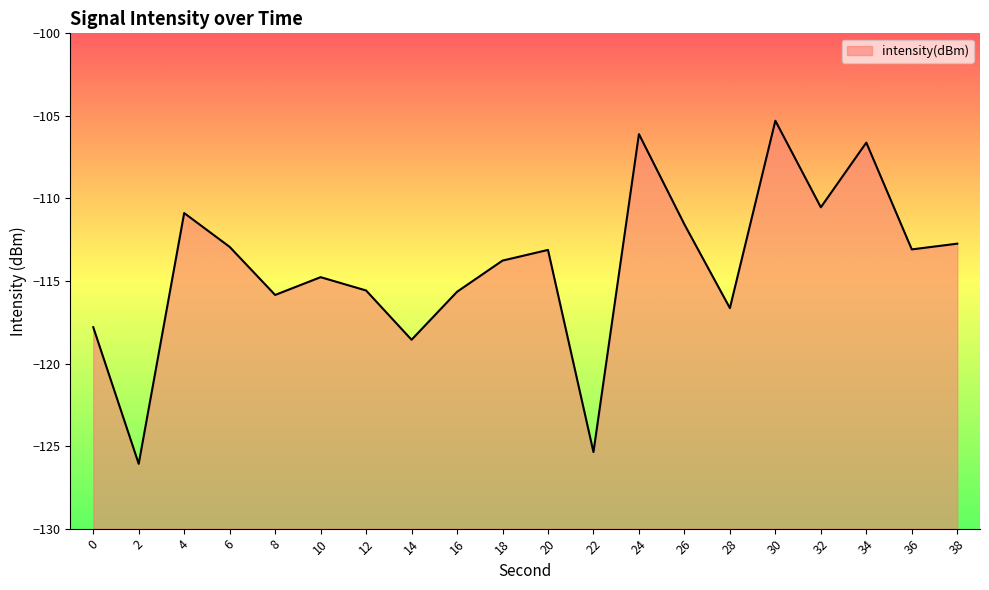

The value at 36 is -49.9. True or false?

False